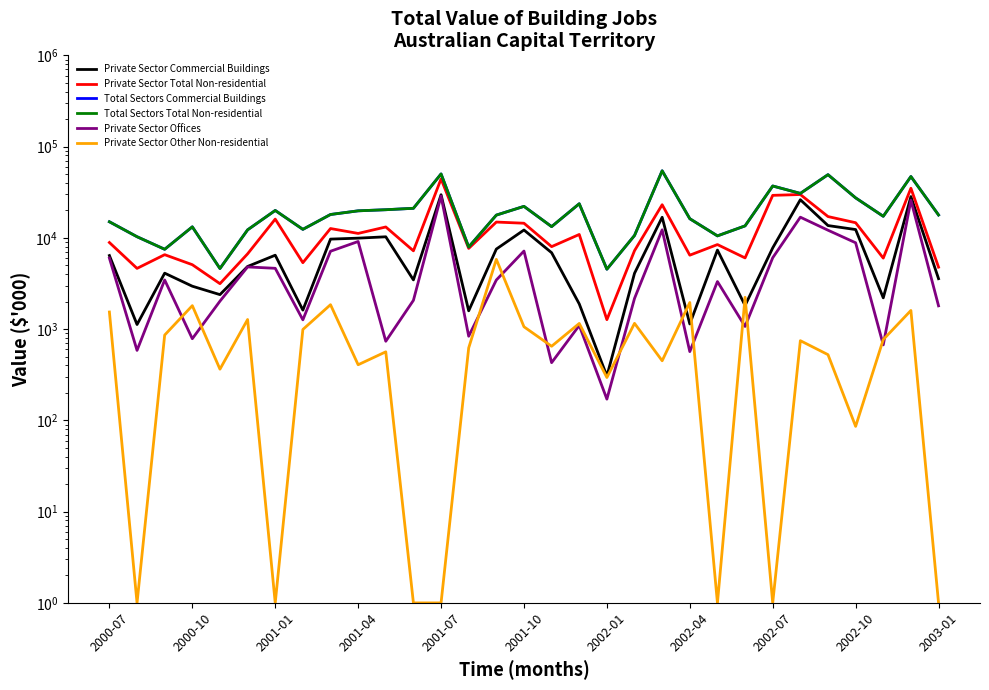

How many interior local peaks does the Private Sector Total Non-residential series have?

11